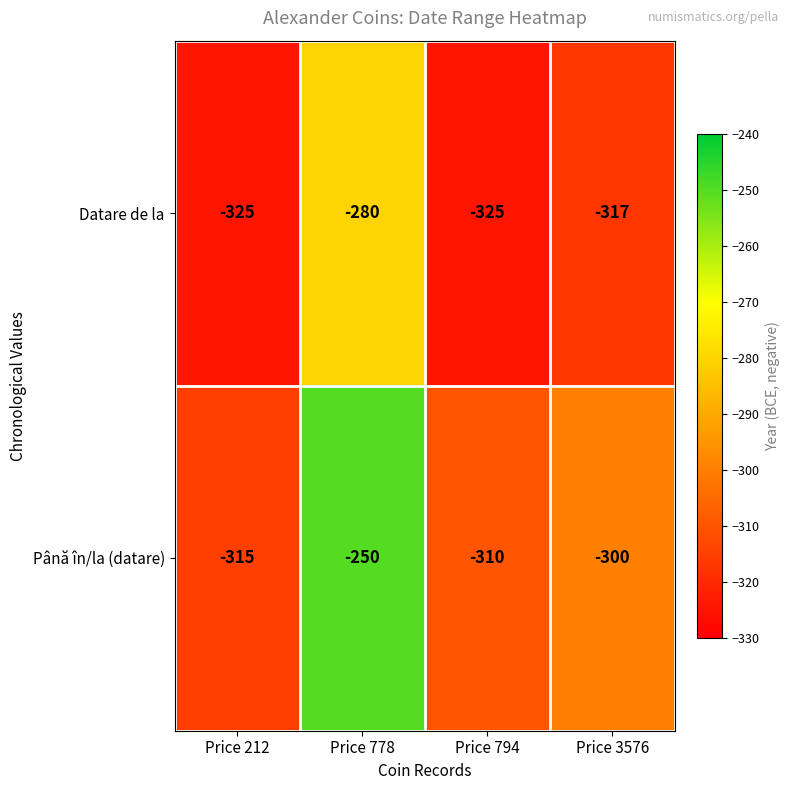

Reading left to right, what are all the values shown in this chart?

Datare de la: -325	-280	-325	-317
Până în/la (datare): -315	-250	-310	-300